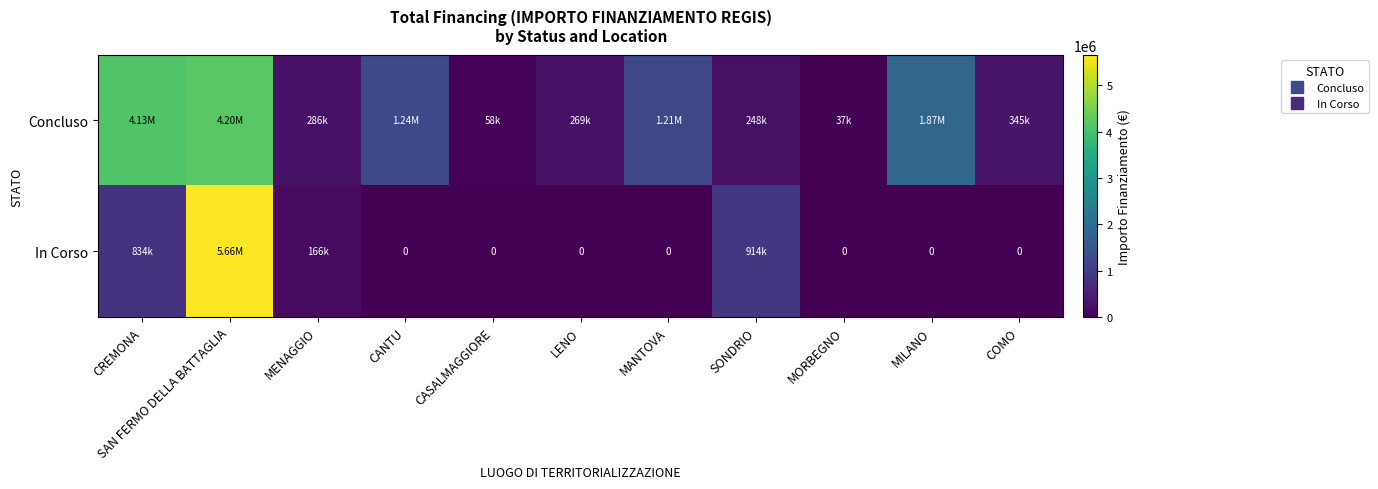

Between LENO and MILANO, which series saw the biggest shift?

Concluso